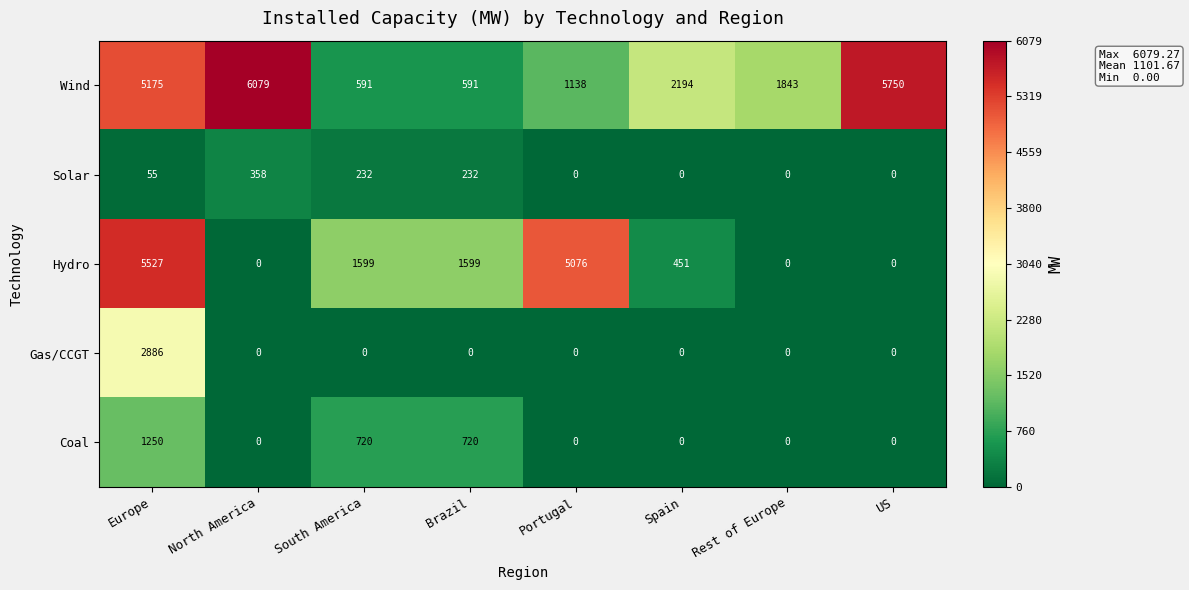

At which category is the sum across all series the highest?

Europe